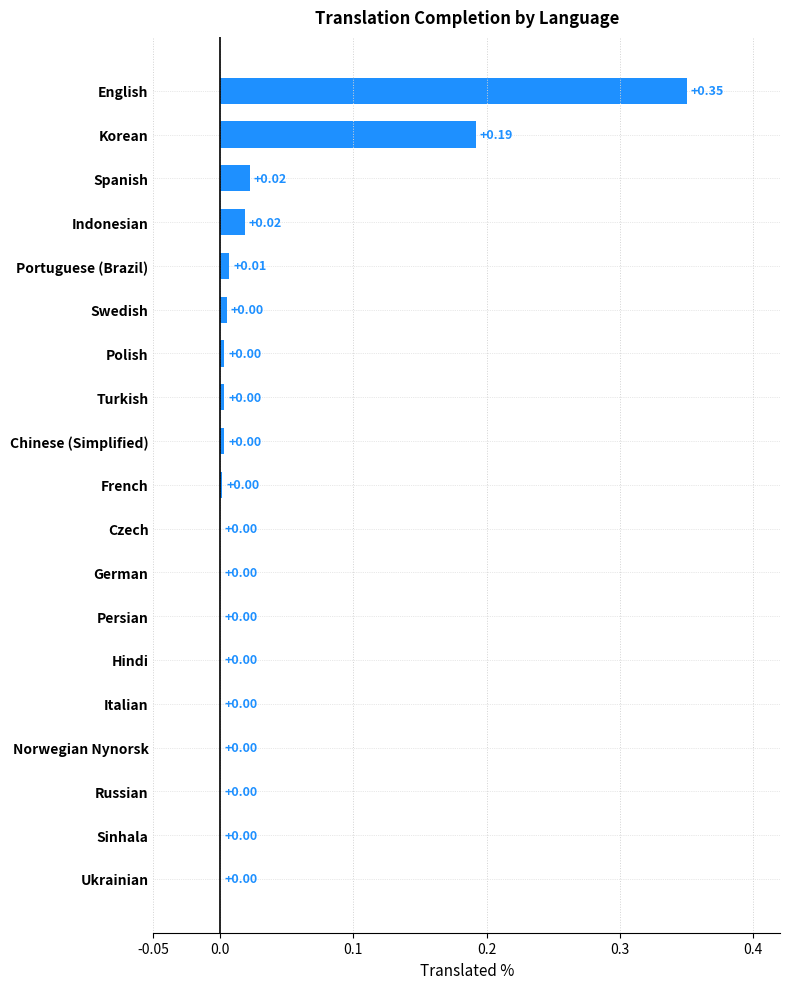

How many data points does each series have?

19